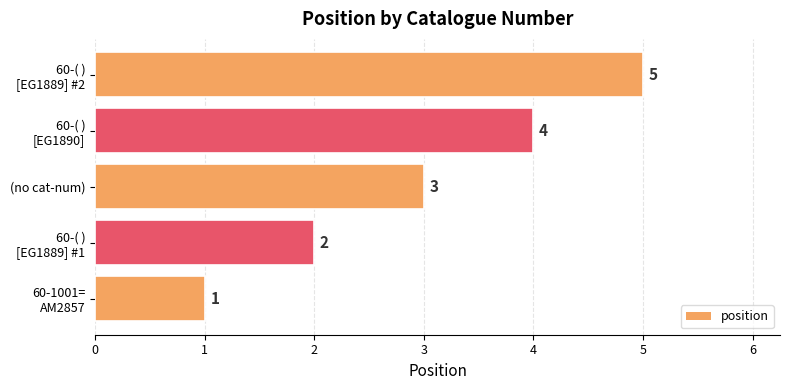

The chart shows a value of 4 at (no cat-num). True or false?

False